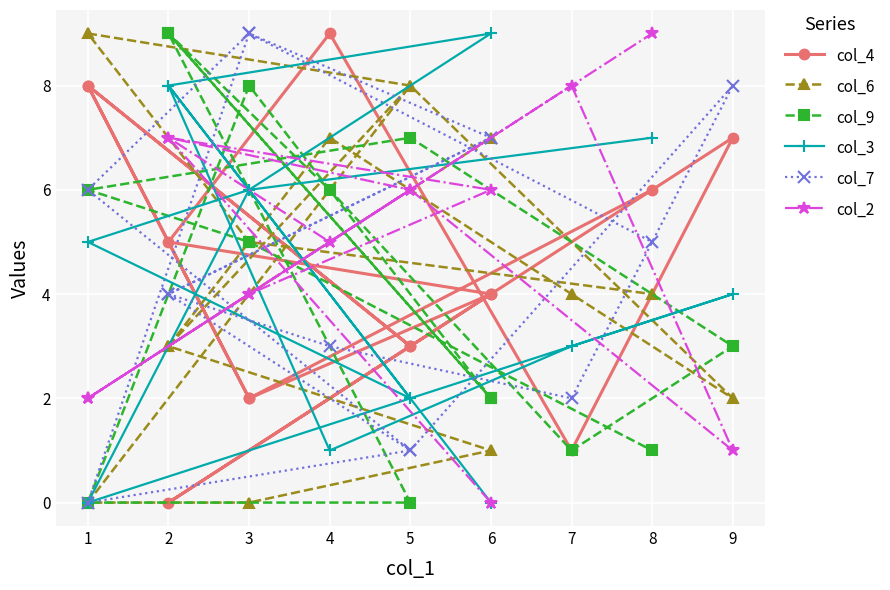

What are all the series names shown in the legend?

col_4, col_6, col_9, col_3, col_7, col_2